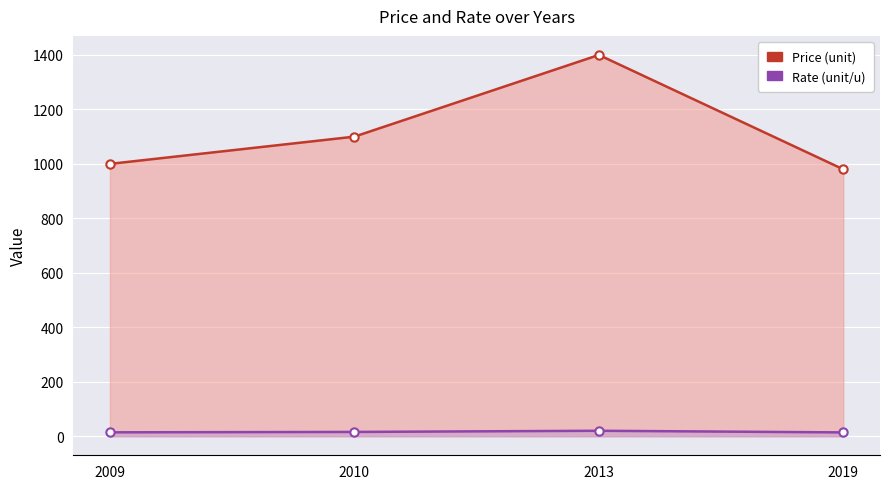

Reading right to left, extract all data points from this chart.

Price (unit): 2019=980.0	2013=1400.0	2010=1100.0	2009=1000.0
Rate (unit/u): 2019=14.0	2013=20.0	2010=15.7	2009=14.3